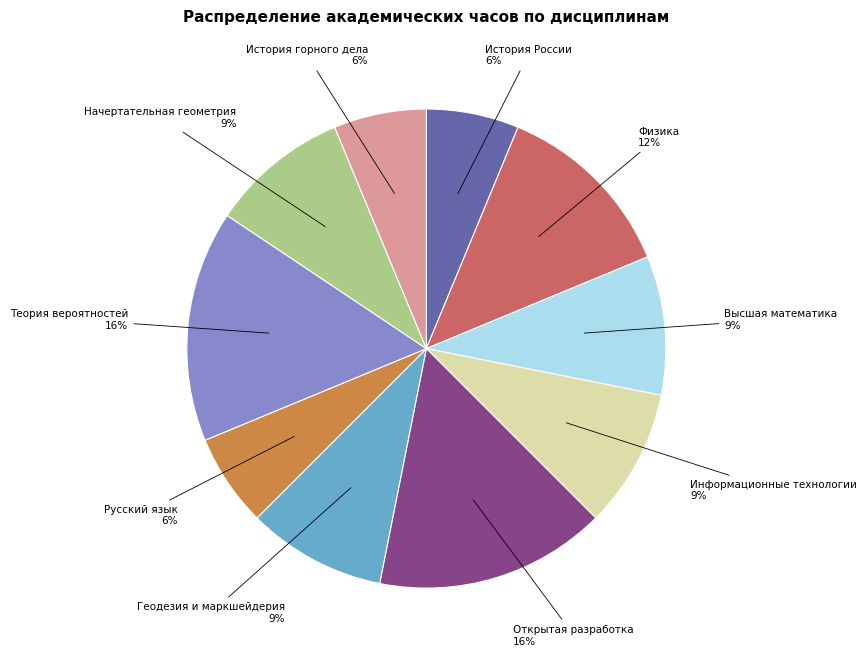

To the nearest percent, what portion does Теория вероятностей represent?

16%